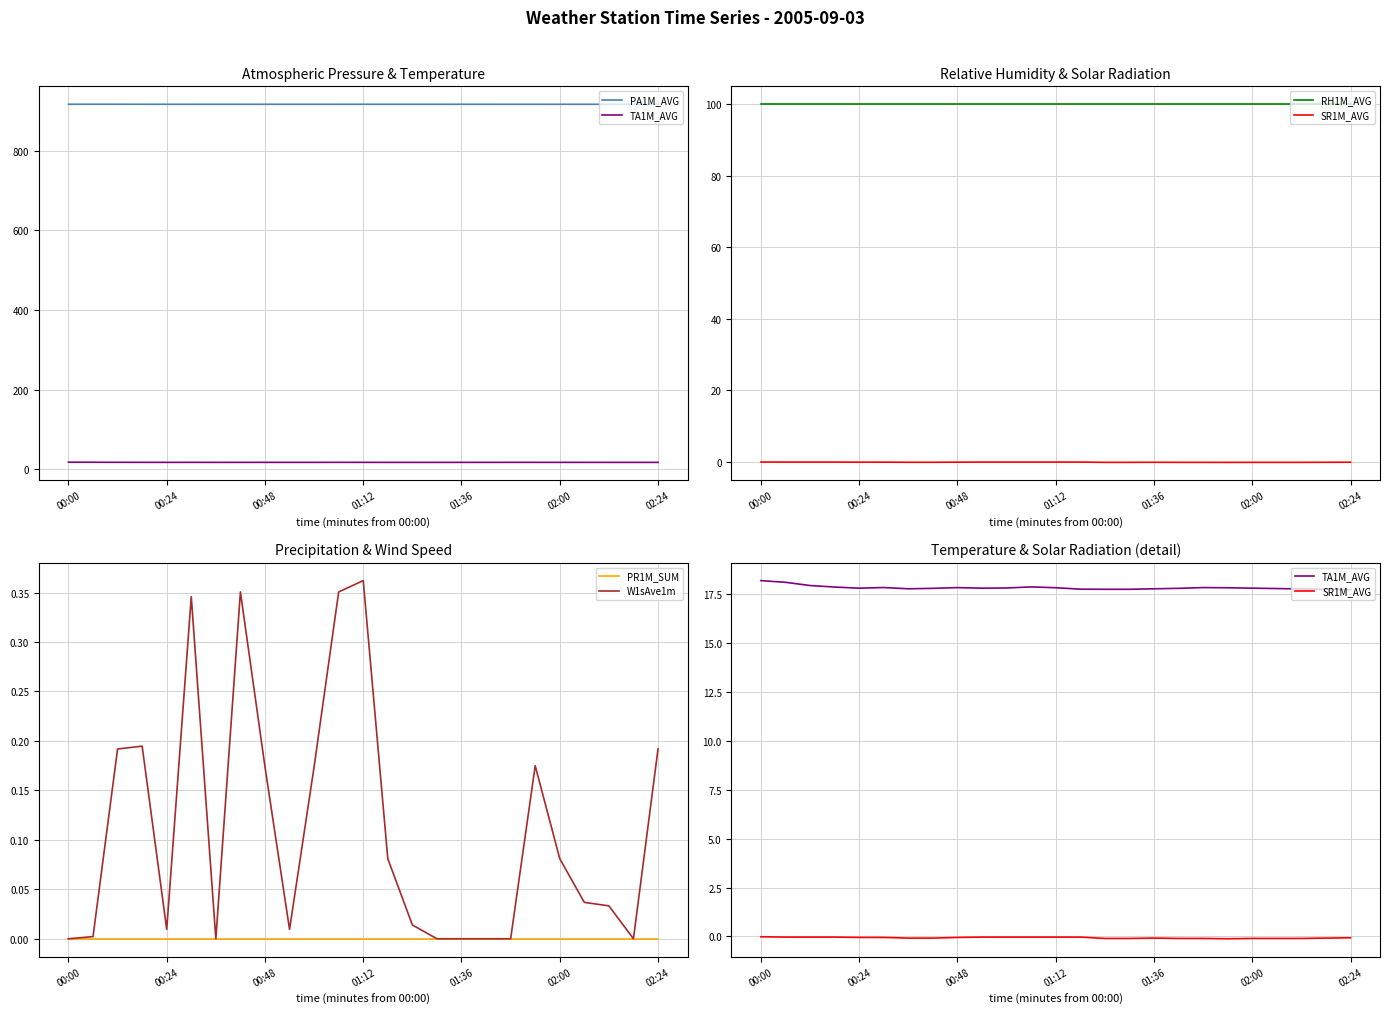

What is the difference between the second highest and minimum values in the SR1M_AVG series?

0.1